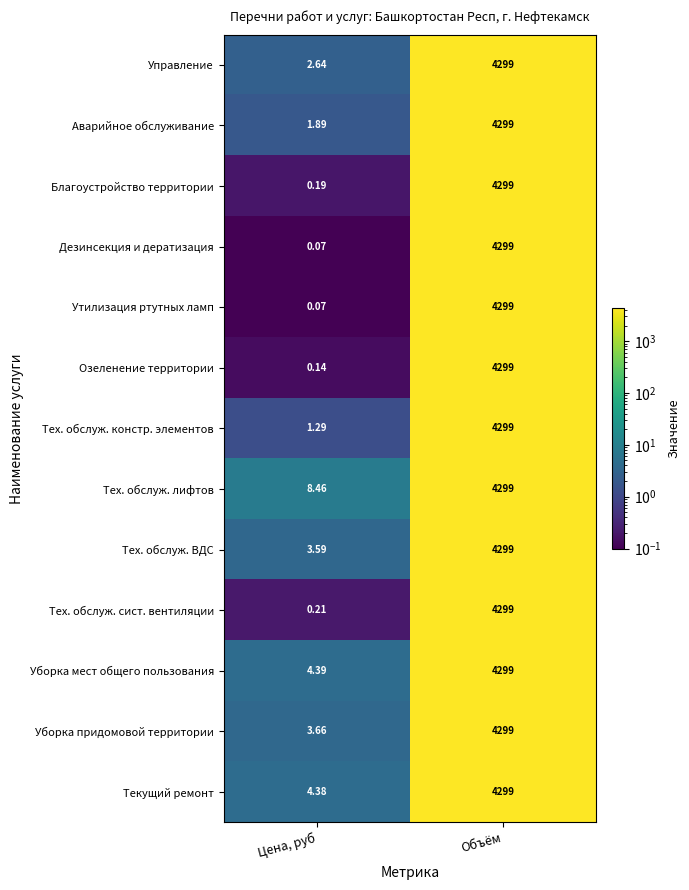

Where is Озеленение территории nearest to the value 2149?

Цена, руб